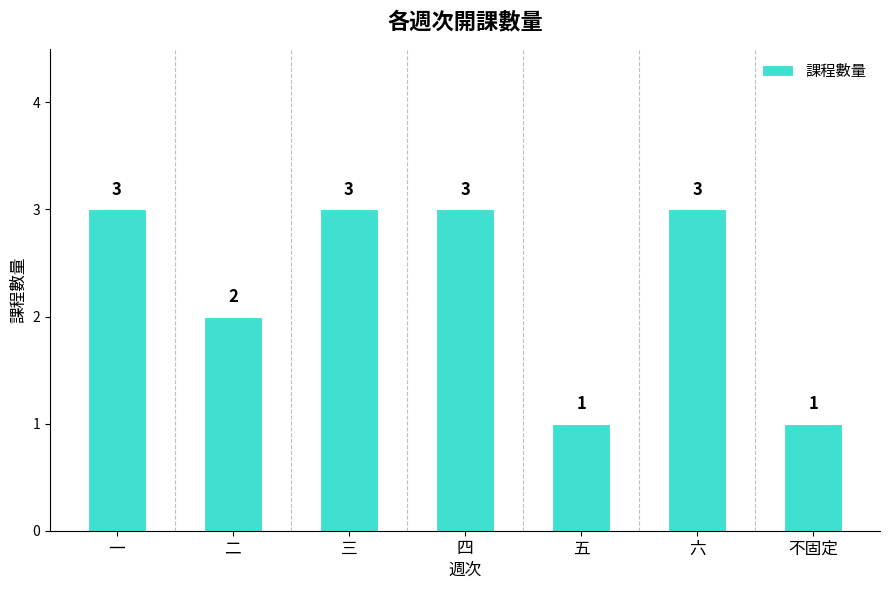

How many values are below 3?

3